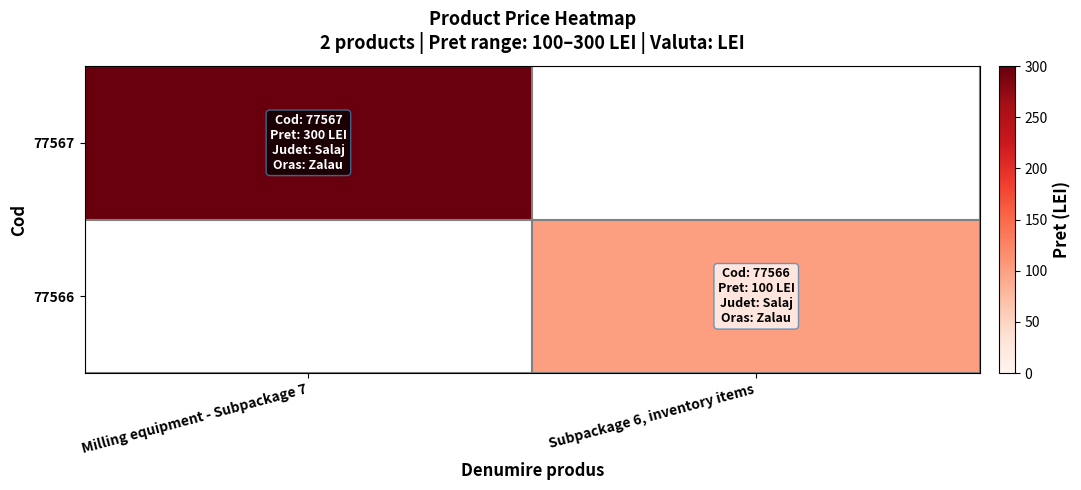

Between Subpackage 6, inventory items and Milling equipment - Subpackage 7, which is larger?

Milling equipment - Subpackage 7